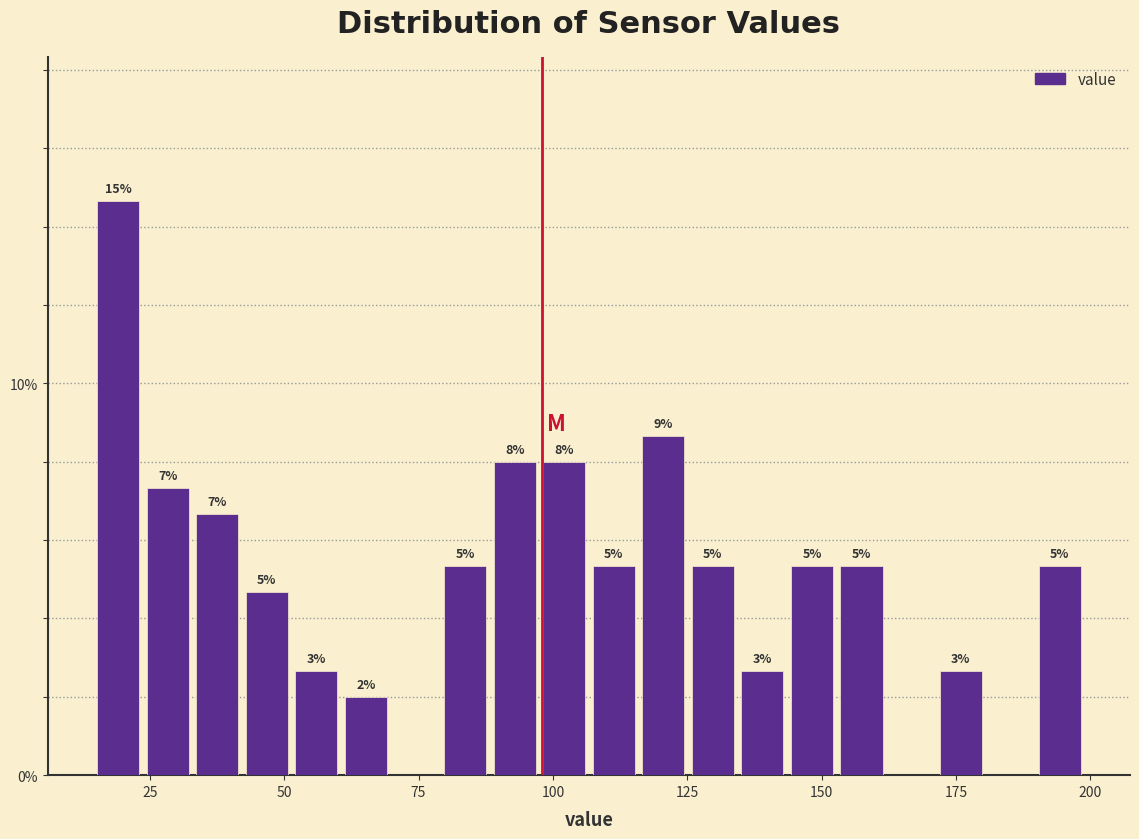

Read against the x-axis, roughly where is the centre of the tallest bar?

20